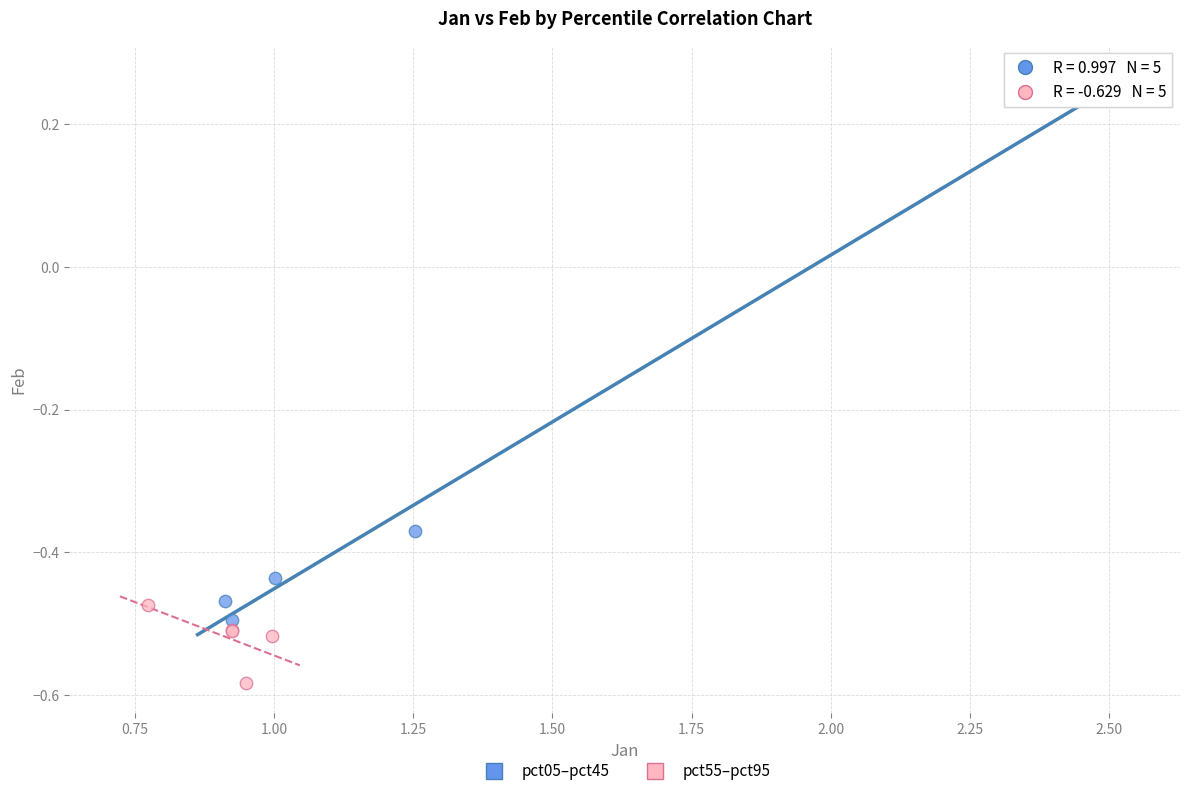

Which series contains the highest Y value?

pct05–pct45